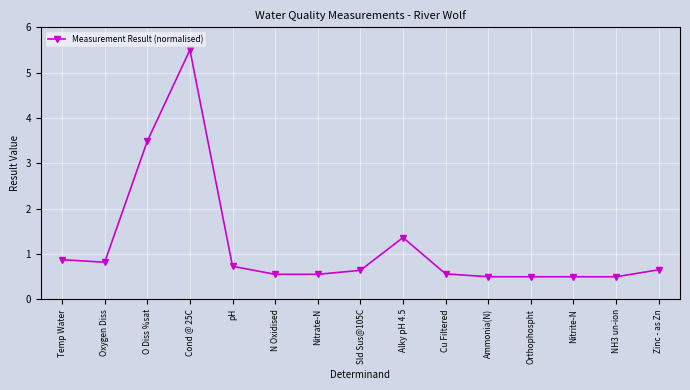

At which category does the data reach its first local peak?

Cond @ 25C